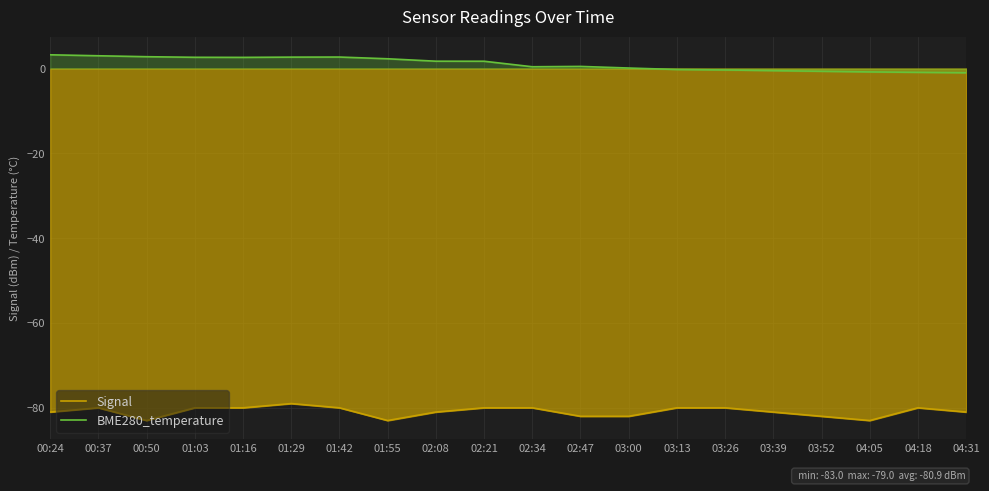

Reading left to right, transcribe all the data shown in this chart.

Signal: -81.0	-80.0	-83.0	-80.0	-80.0	-79.0	-80.0	-83.0	-81.0	-80.0	-80.0	-82.0	-82.0	-80.0	-80.0	-81.0	-82.0	-83.0	-80.0	-81.0
BME280_temperature: 3.2	3.0	2.8	2.6	2.6	2.7	2.7	2.3	1.7	1.7	0.4	0.5	0.1	-0.2	-0.3	-0.5	-0.7	-0.8	-0.9	-1.0